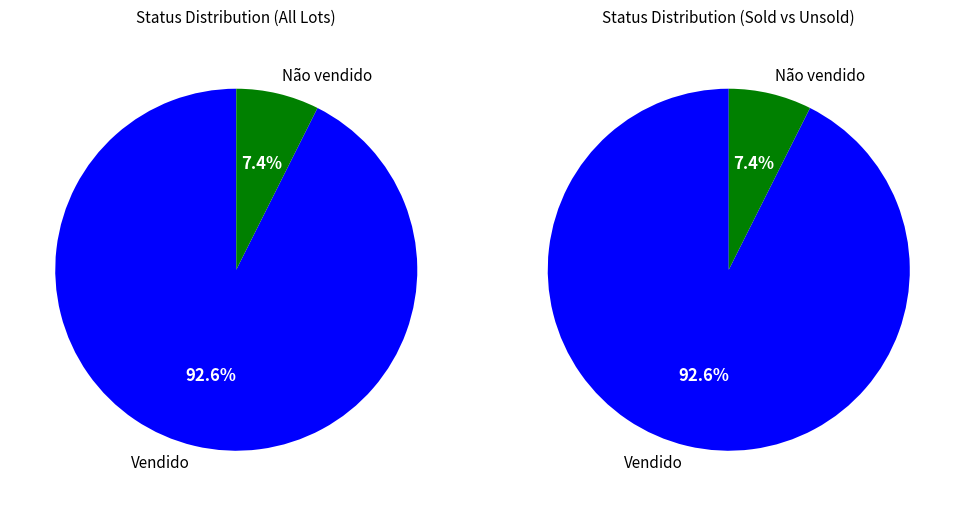

Rank the categories by value from highest to lowest.

Vendido, Não vendido